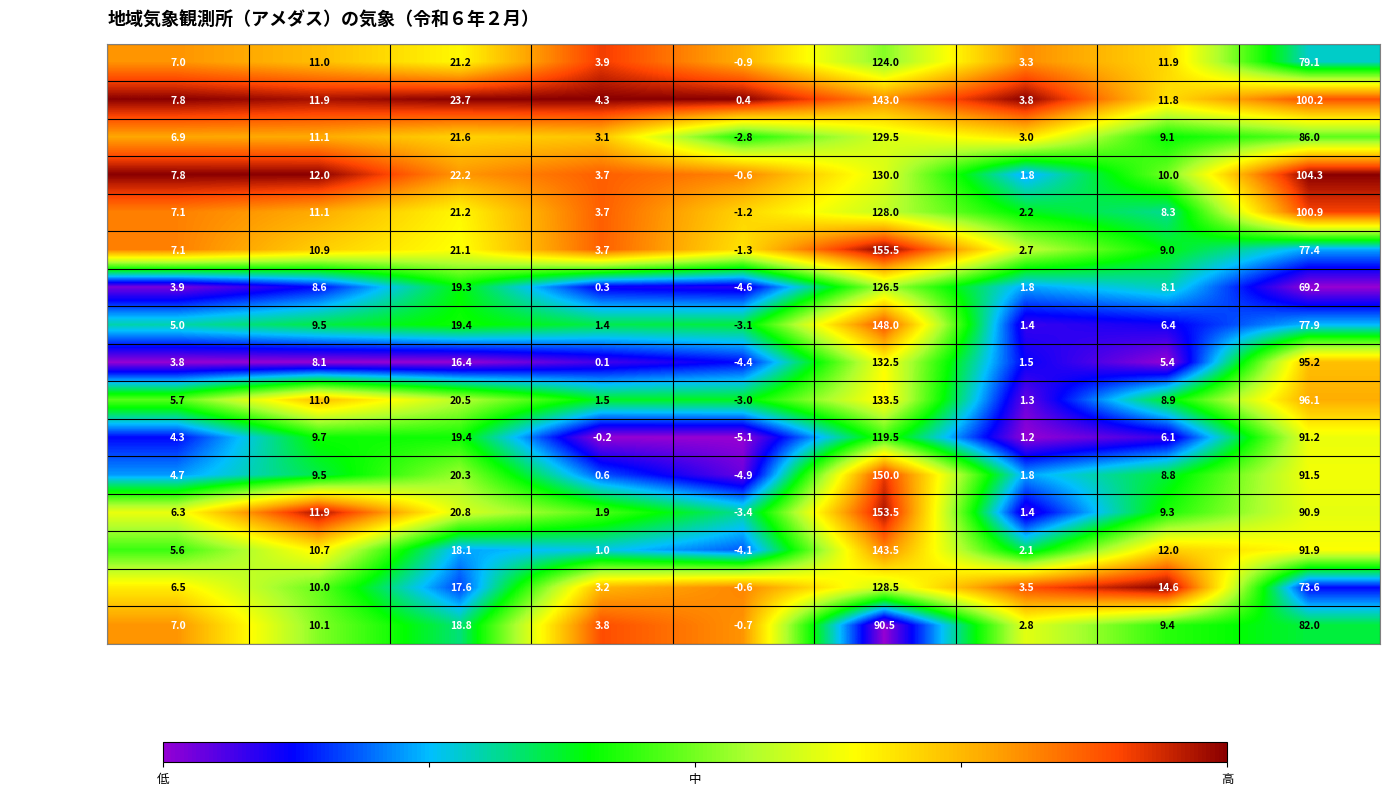

What is the total value across all series at 最低気温平均?

36.0